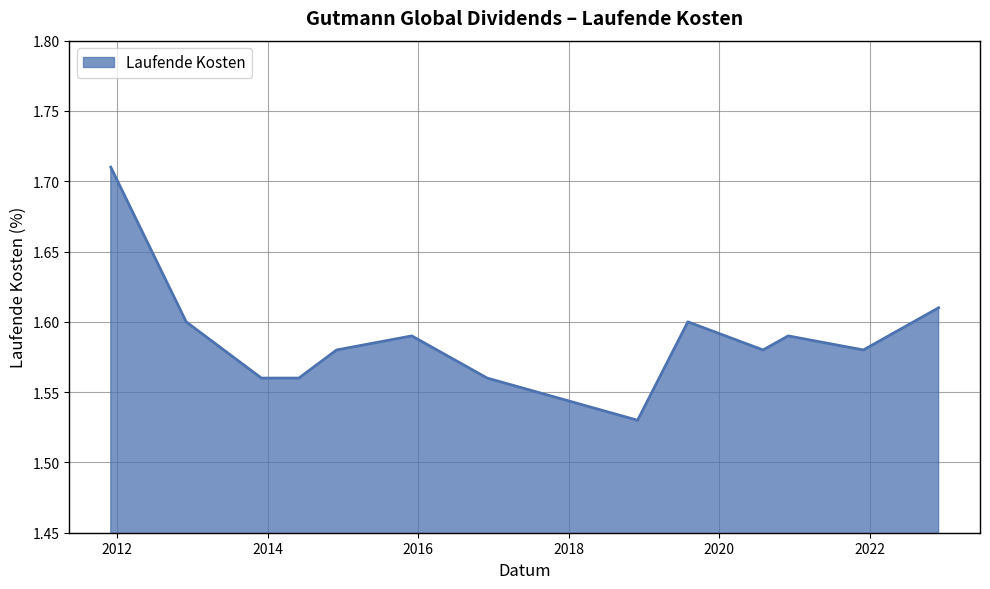

At which label is the value closest to 1?

2018-11-30